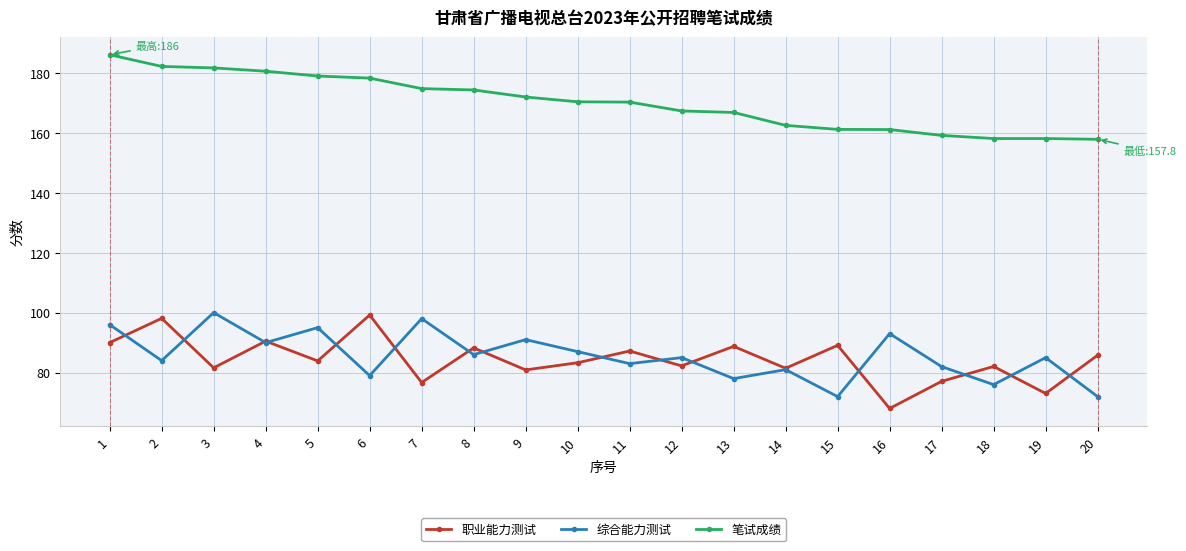

What is the total value across all series at 9?

343.8